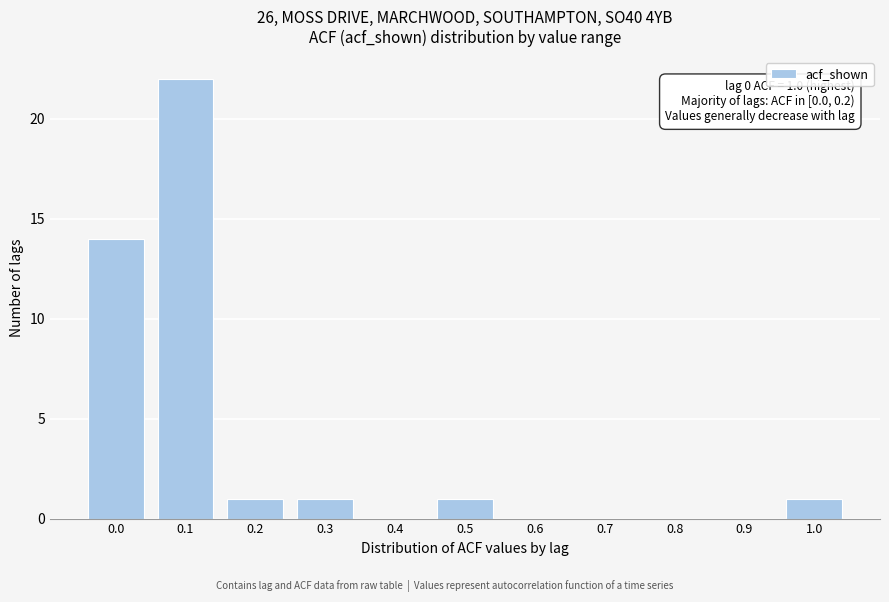

Reading left to right, extract all data points from this chart.

0.0=14	0.1=22	0.2=1	0.3=1	0.4=0	0.5=1	0.6=0	0.7=0	0.8=0	0.9=0	1.0=1